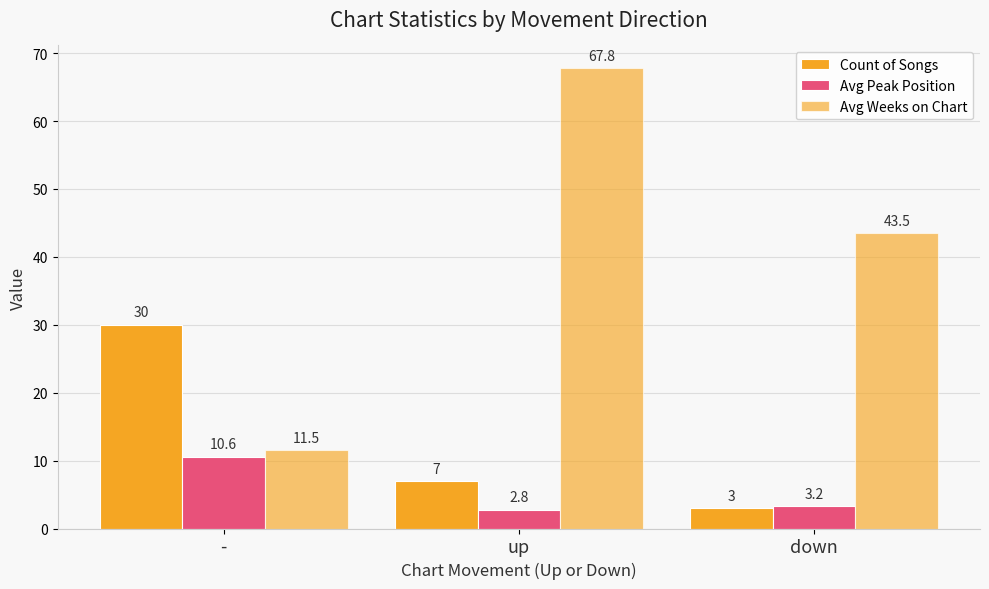

How many groups of bars are there?

3